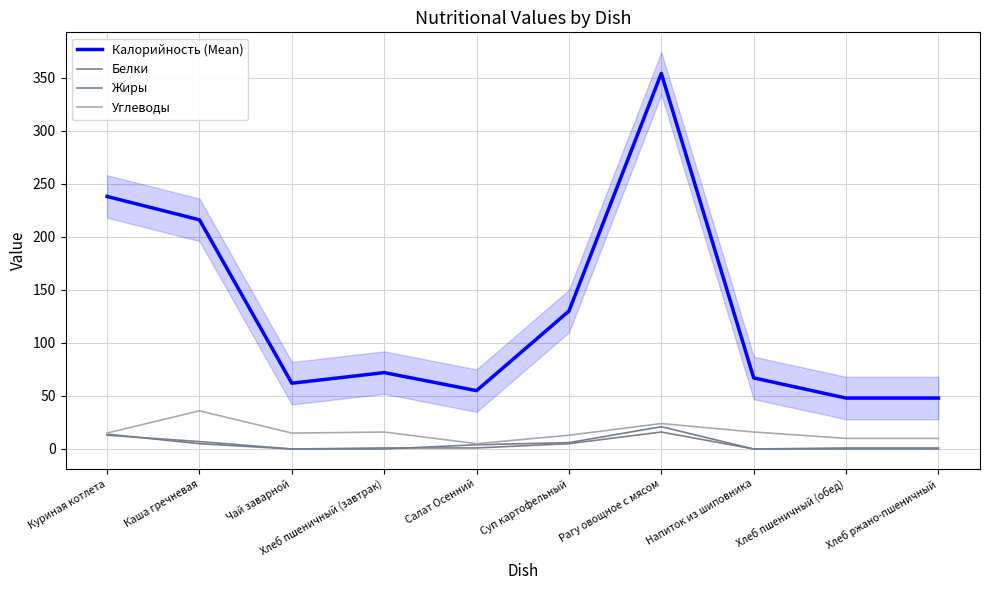

True or false: Жиры has more than 2 interior local peaks.

False